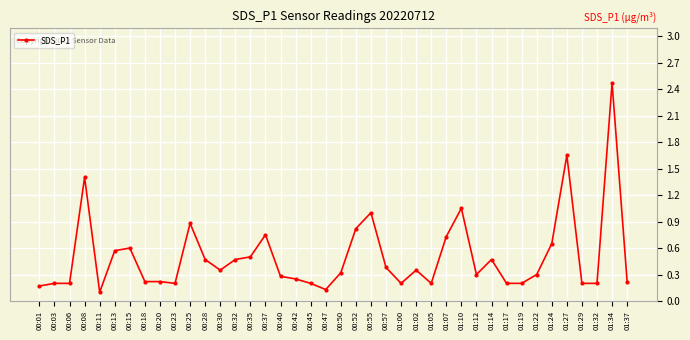

What is the change in value from 00:20 to 01:07?

+0.5